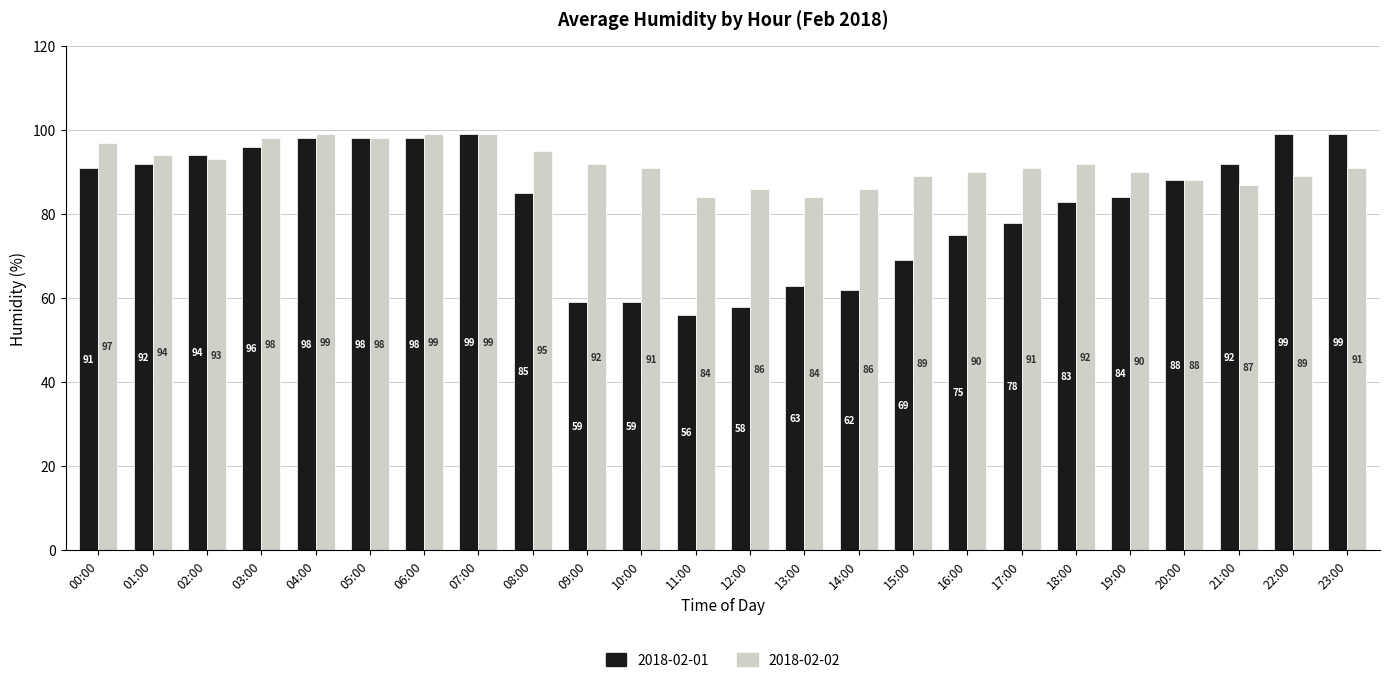

The value of 2018-02-02 at 18:00 is 142. True or false?

False